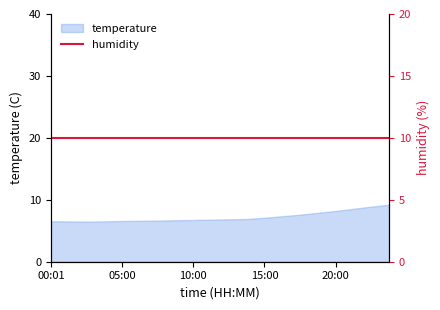

Reading left to right, what are all the values shown in this chart?

6.5	6.5	6.5	6.5	6.6	6.6	6.7	6.7	6.7	6.8	6.8	6.9	7.1	7.3	7.6	7.9	8.2	8.6	8.9	9.2